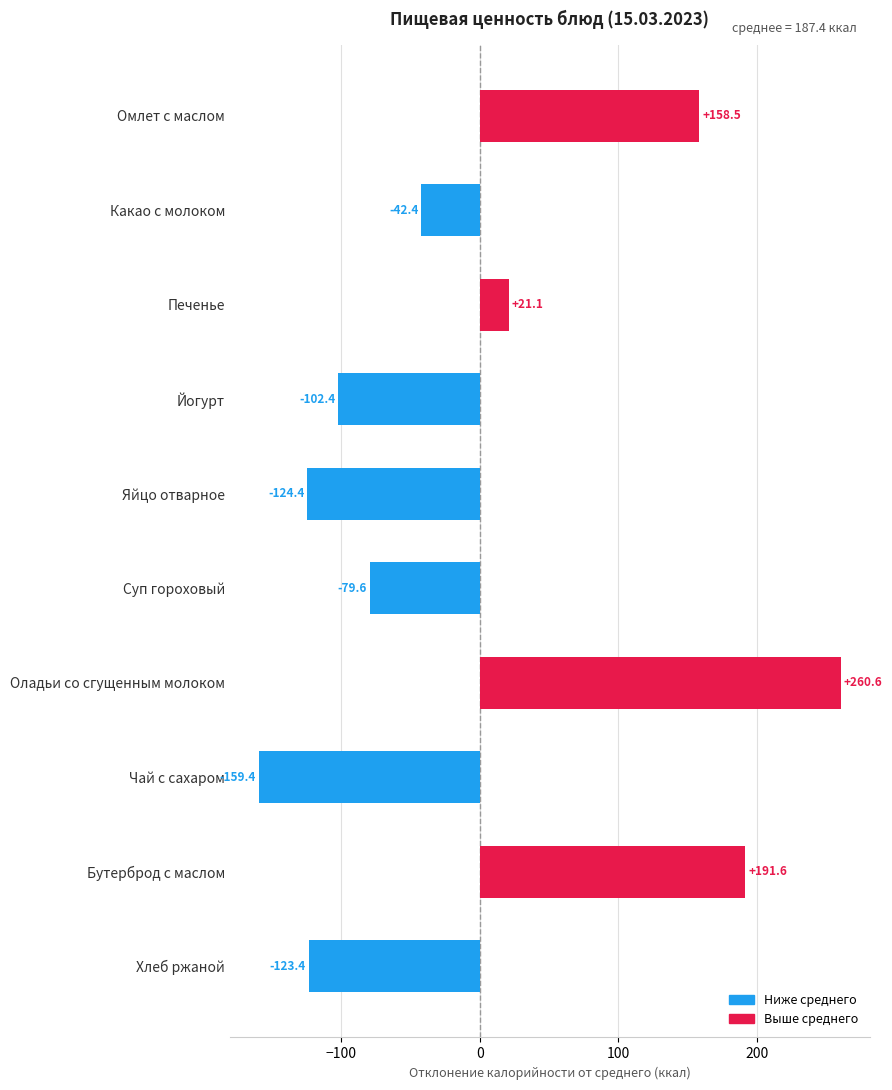

What is the change in value from Суп гороховый to Чай с сахаром?

-79.8